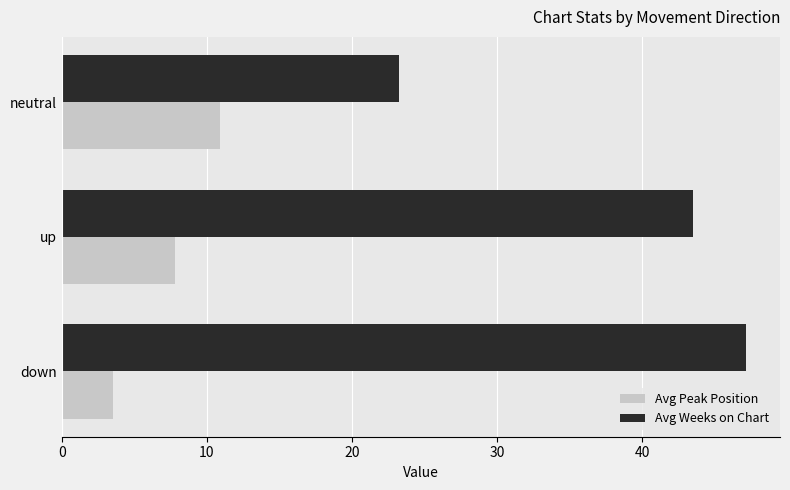

What is the approximate value of Avg Weeks on Chart at down?

47.1